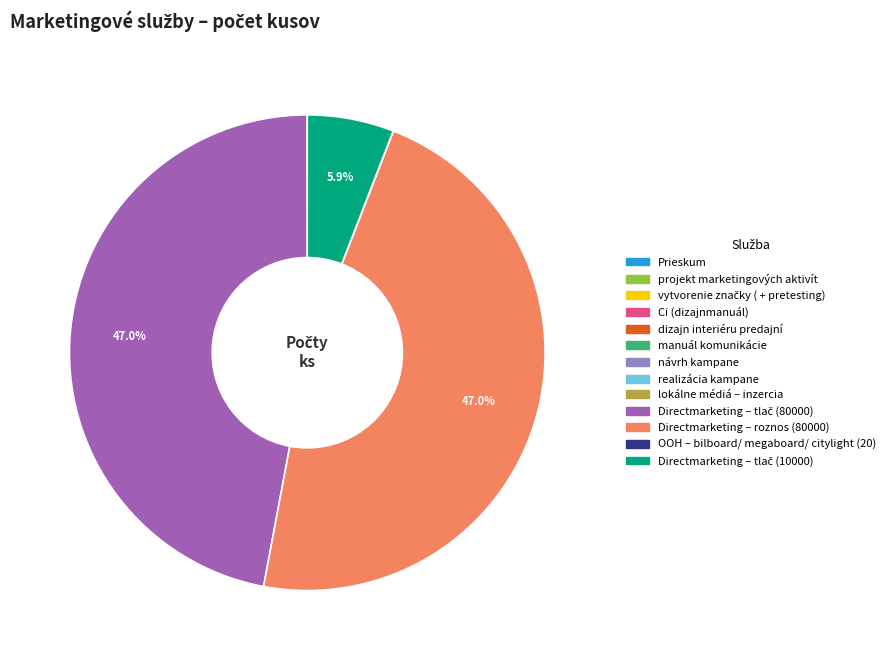

Is there any slice that represents more than half of the pie?

No